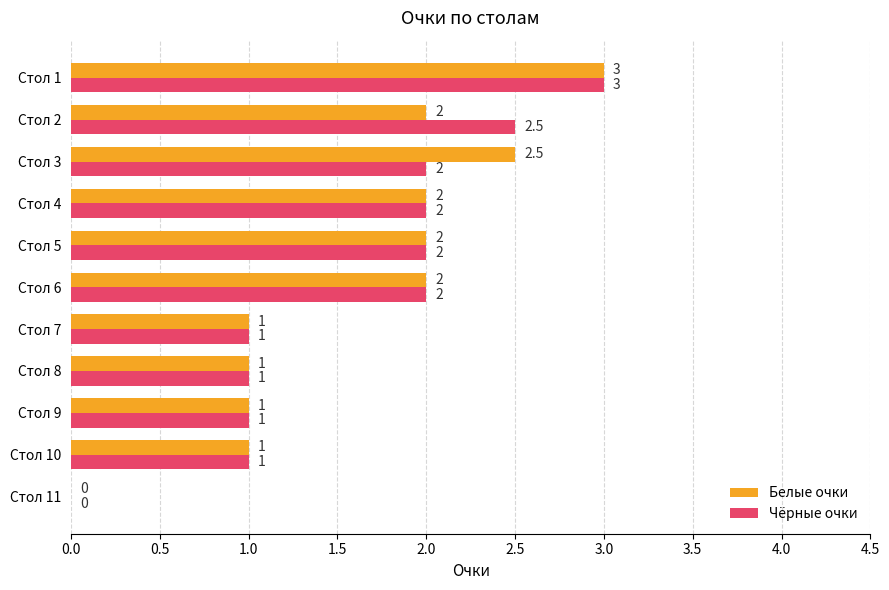

Is the value of Белые очки at Стол 6 greater than the value of Чёрные очки at Стол 7?

Yes